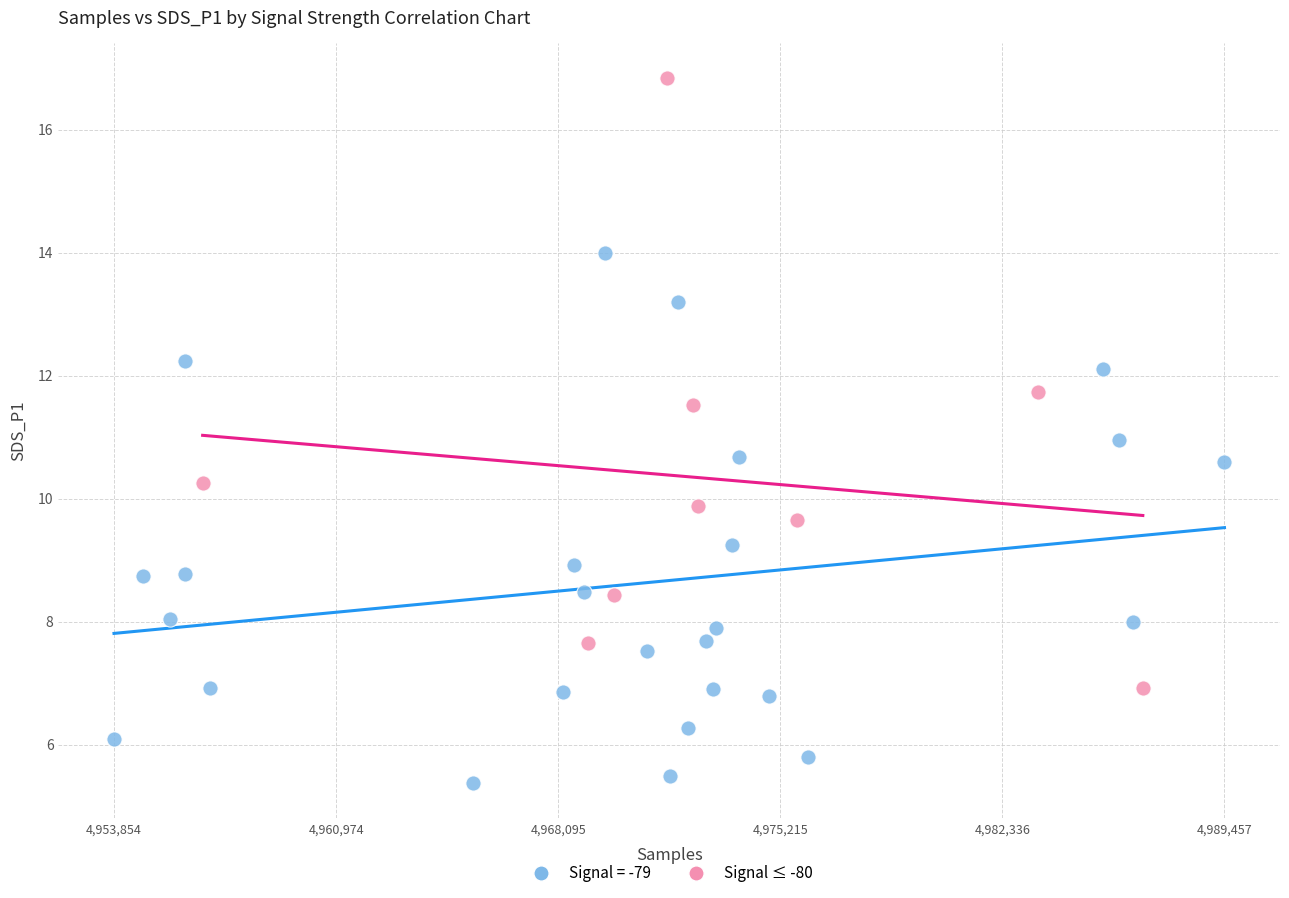

Which series contains the highest Y value?

Signal ≤ -80